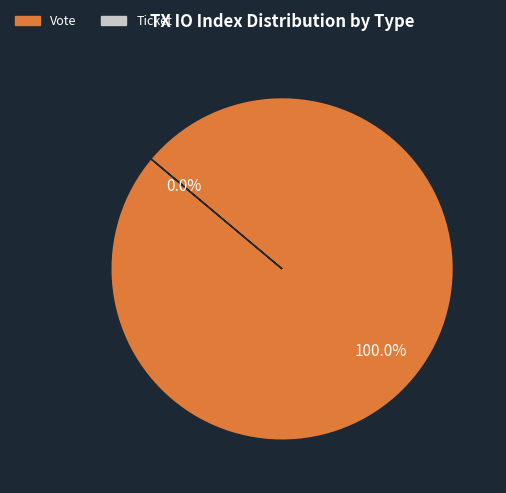

Which slice is the largest?

Vote